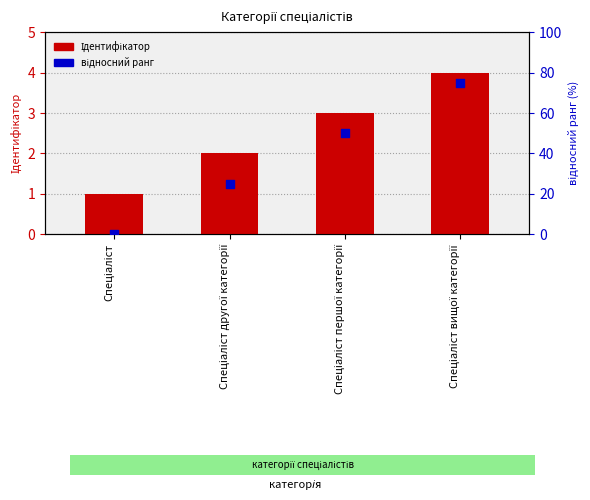

Is the value of відносний ранг at Спеціаліст другої категорії greater than the value of Ідентифікатор at Спеціаліст?

Yes